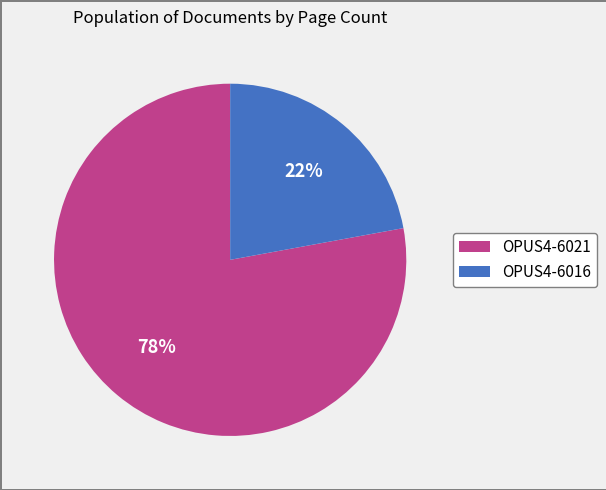

Which has a higher value, OPUS4-6021 or OPUS4-6016?

OPUS4-6021